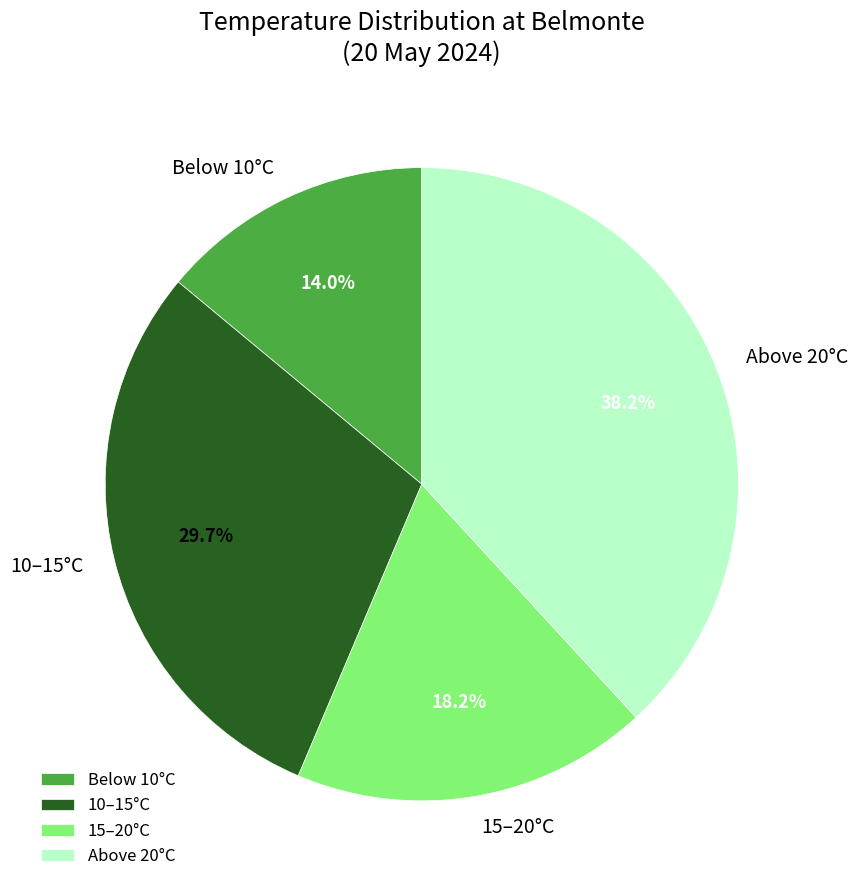

Is the sum of 10–15°C and 15–20°C greater than half?

No